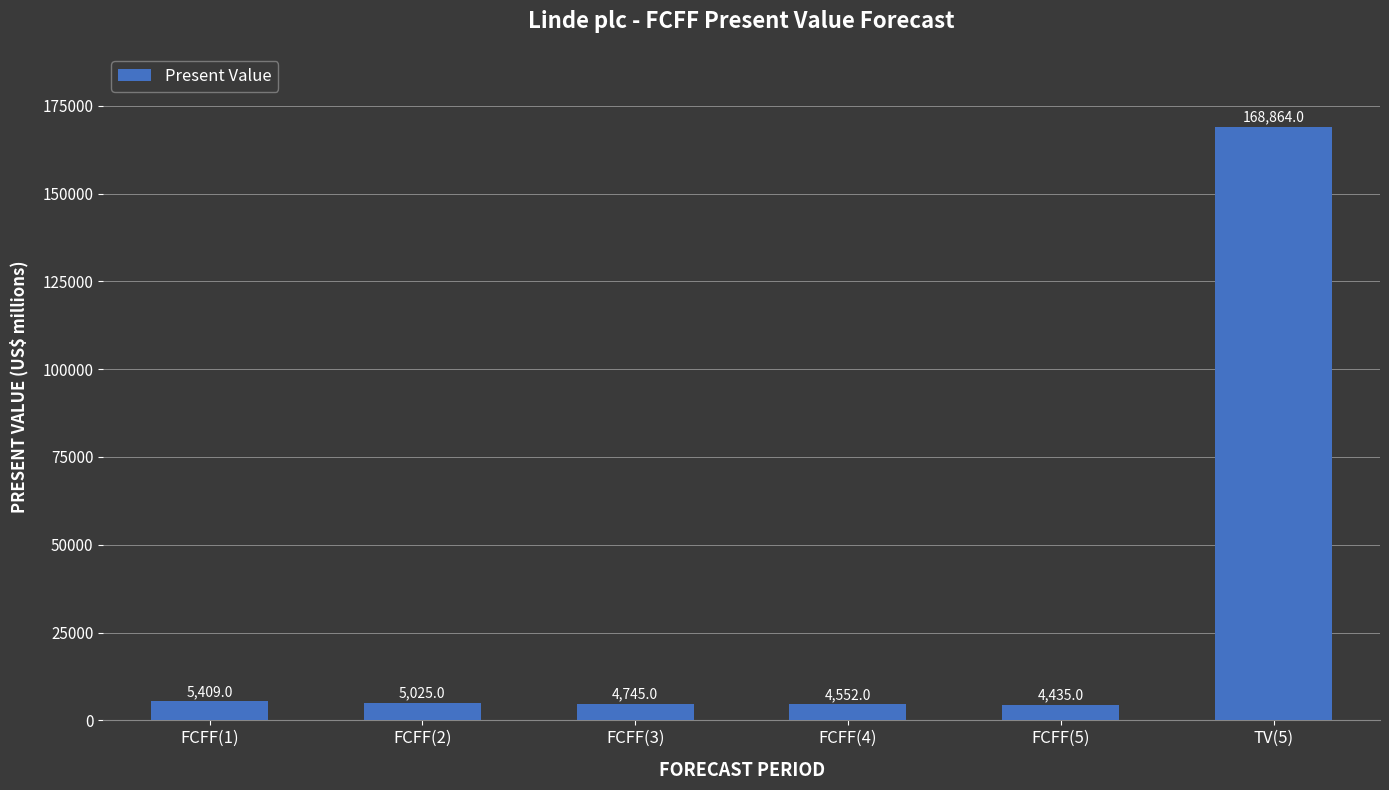

How many categories are shown in the chart?

6